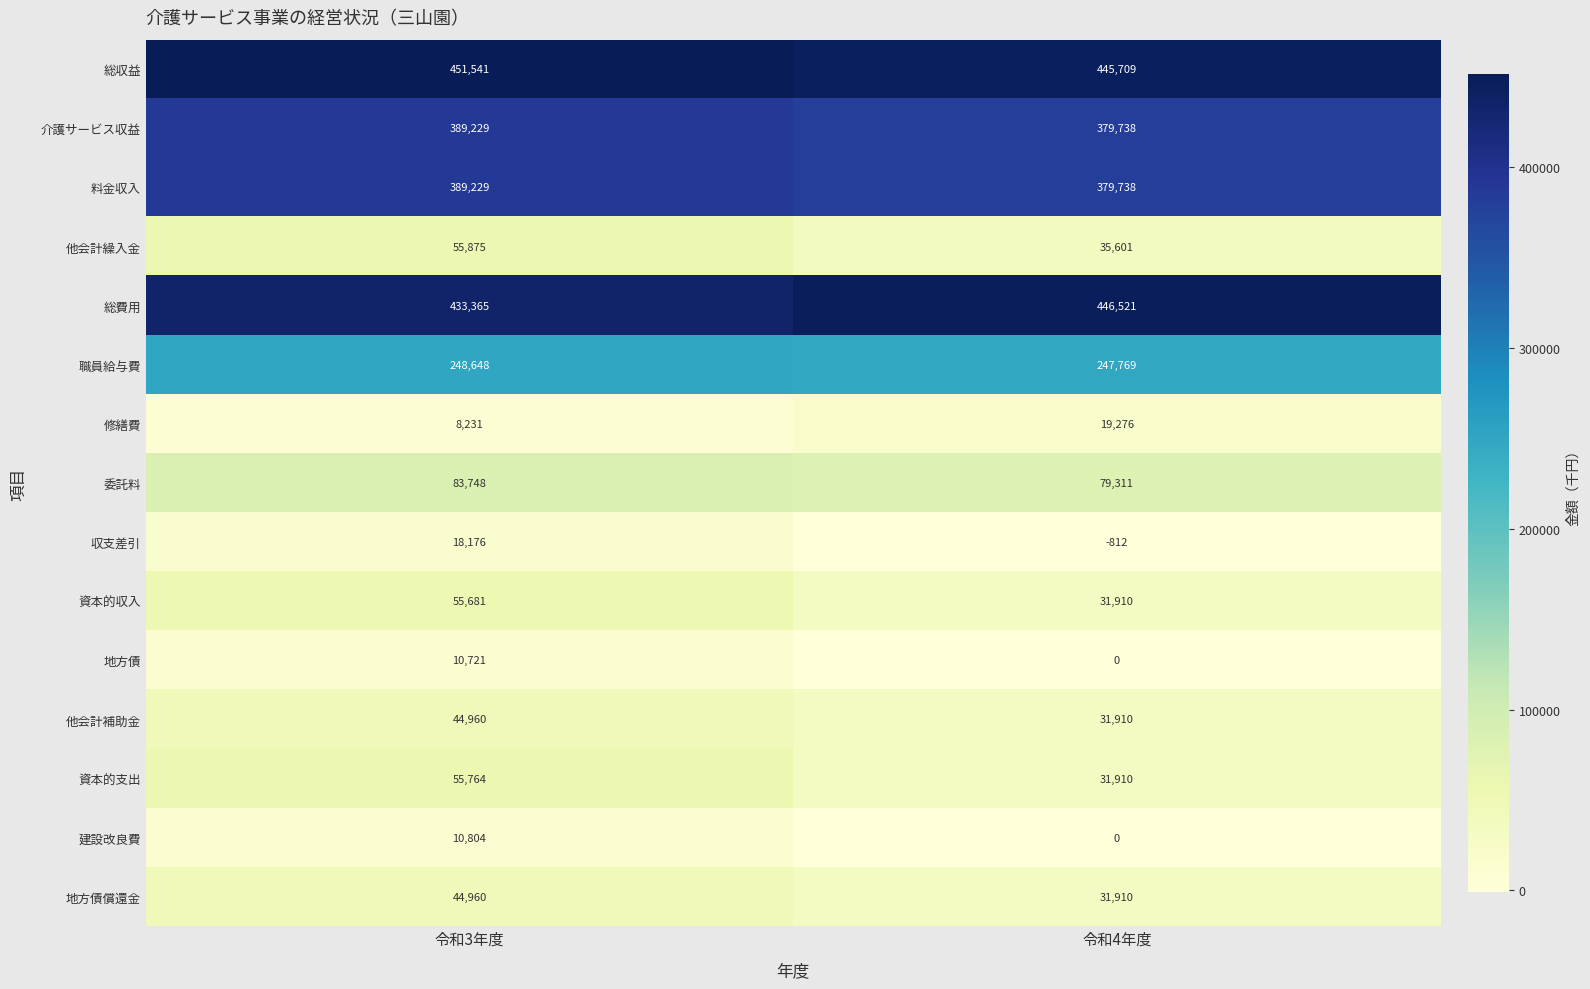

What is the sum of the 料金収入 values at 令和3年度 and 令和4年度?

768967